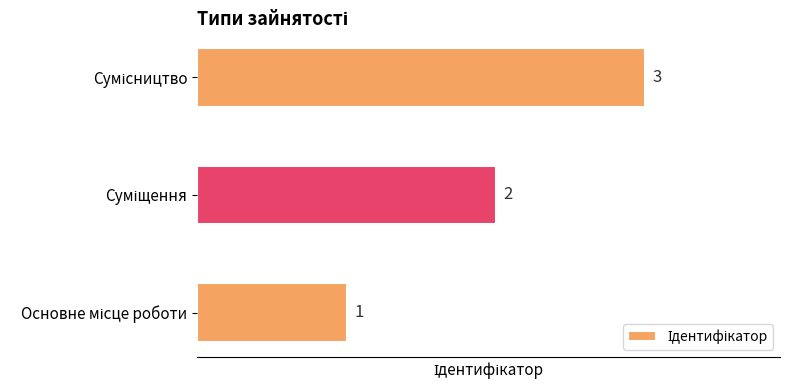

What is the maximum value shown in the chart?

3